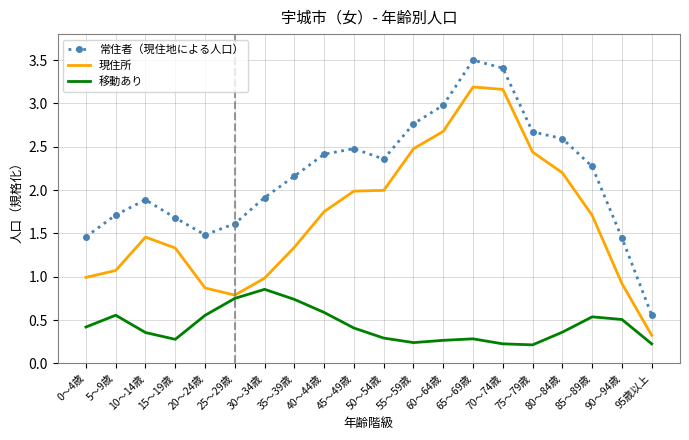

True or false: 移動あり has a value of 0.8 at 25～29歳.

True